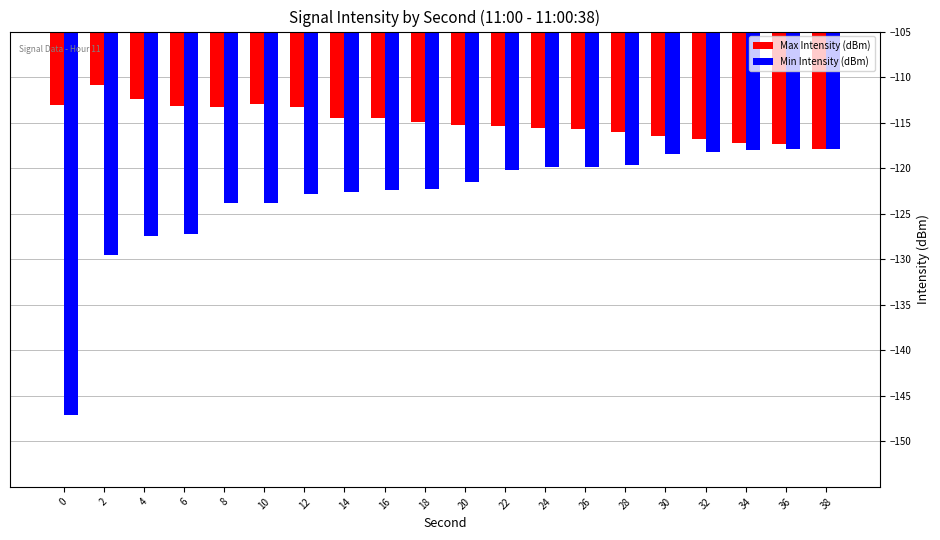

How many groups of bars are there?

20